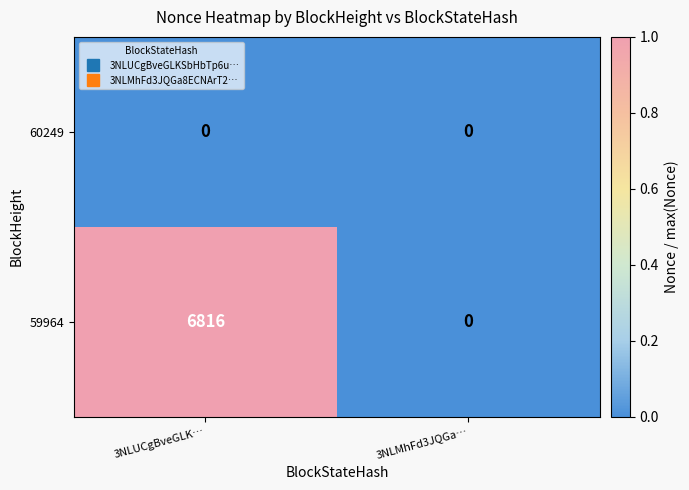

What is the greatest value displayed?

6816